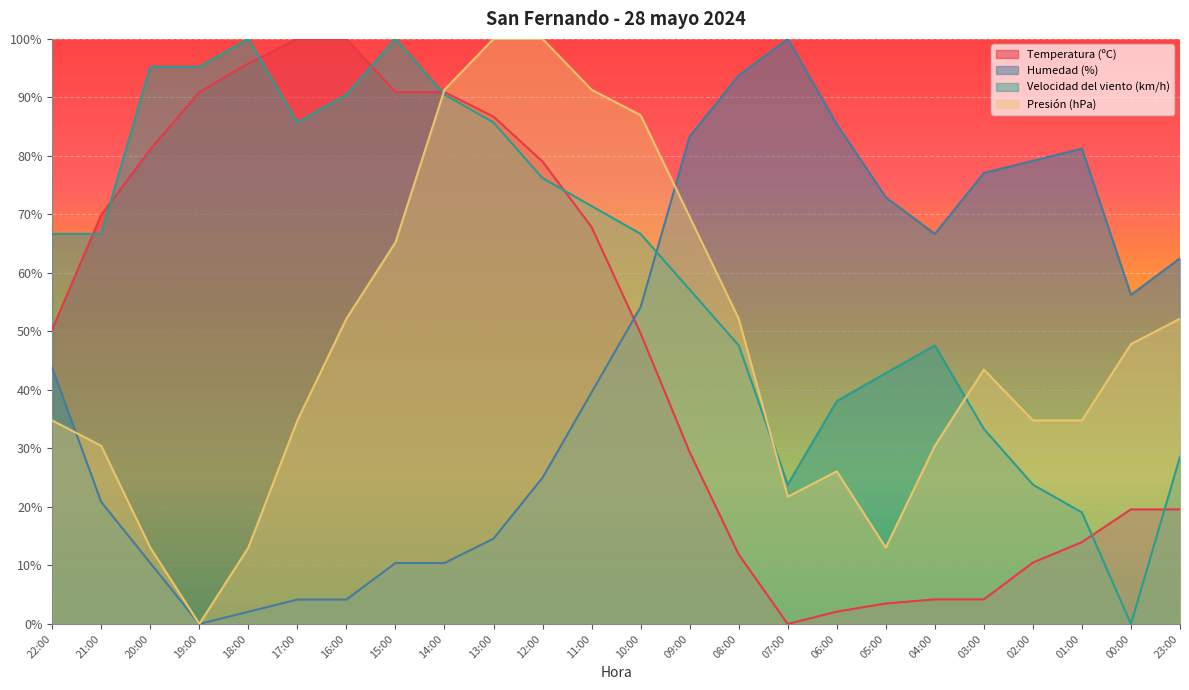

At which label is Presión (hPa) closest to 50?

16:00